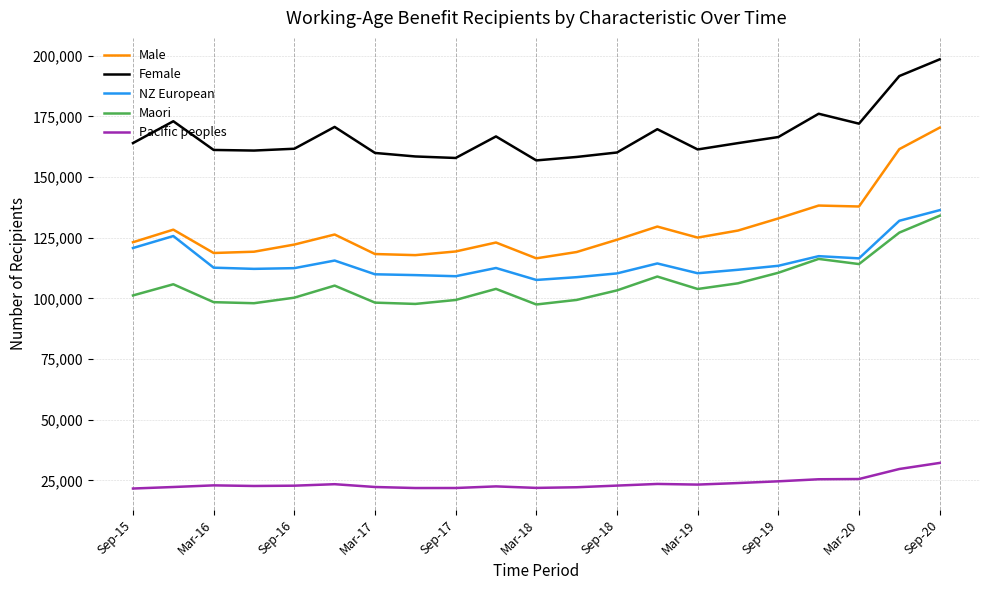

What is the greatest value displayed?

198534